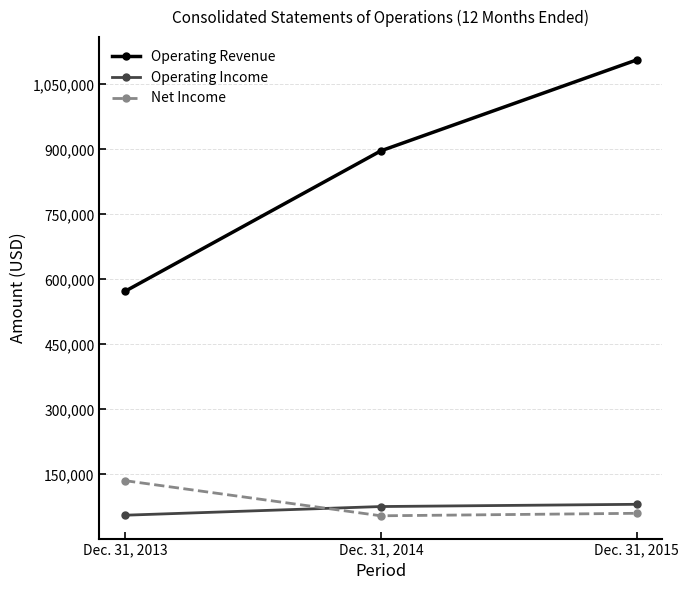

What is the maximum value for Net Income?

135603